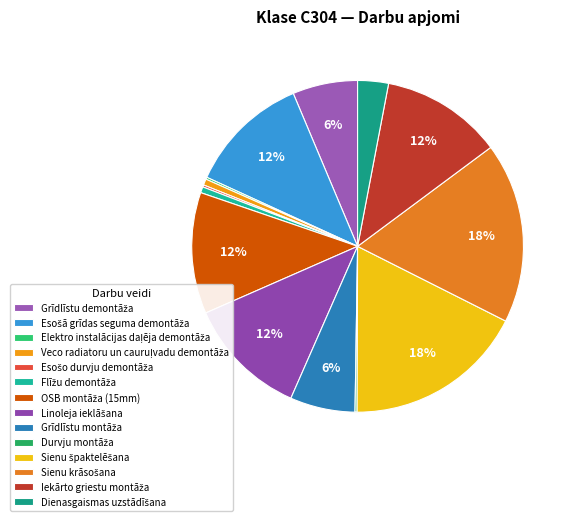

Which category has the biggest portion of the pie?

Sienu špaktelēšana